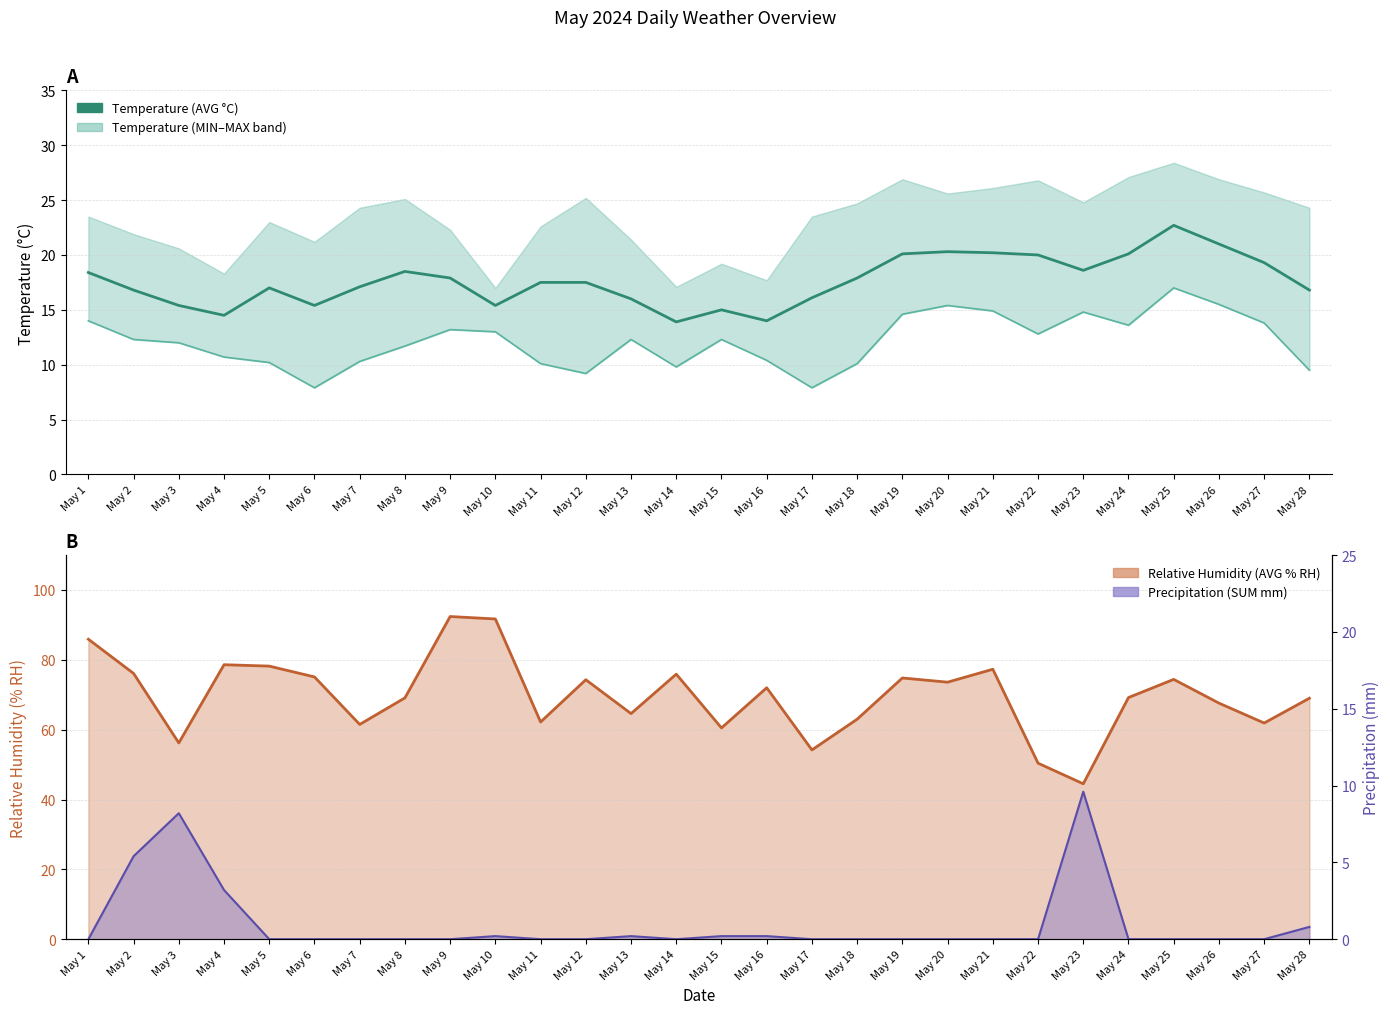

True or false: Temperature (AVG °C) has a value of 20.3 at May 20.

True